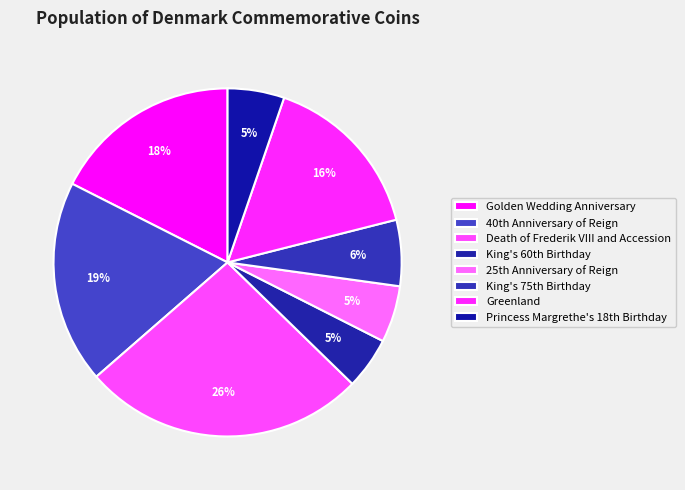

The Greenland slice represents 4% of the pie. True or false?

False